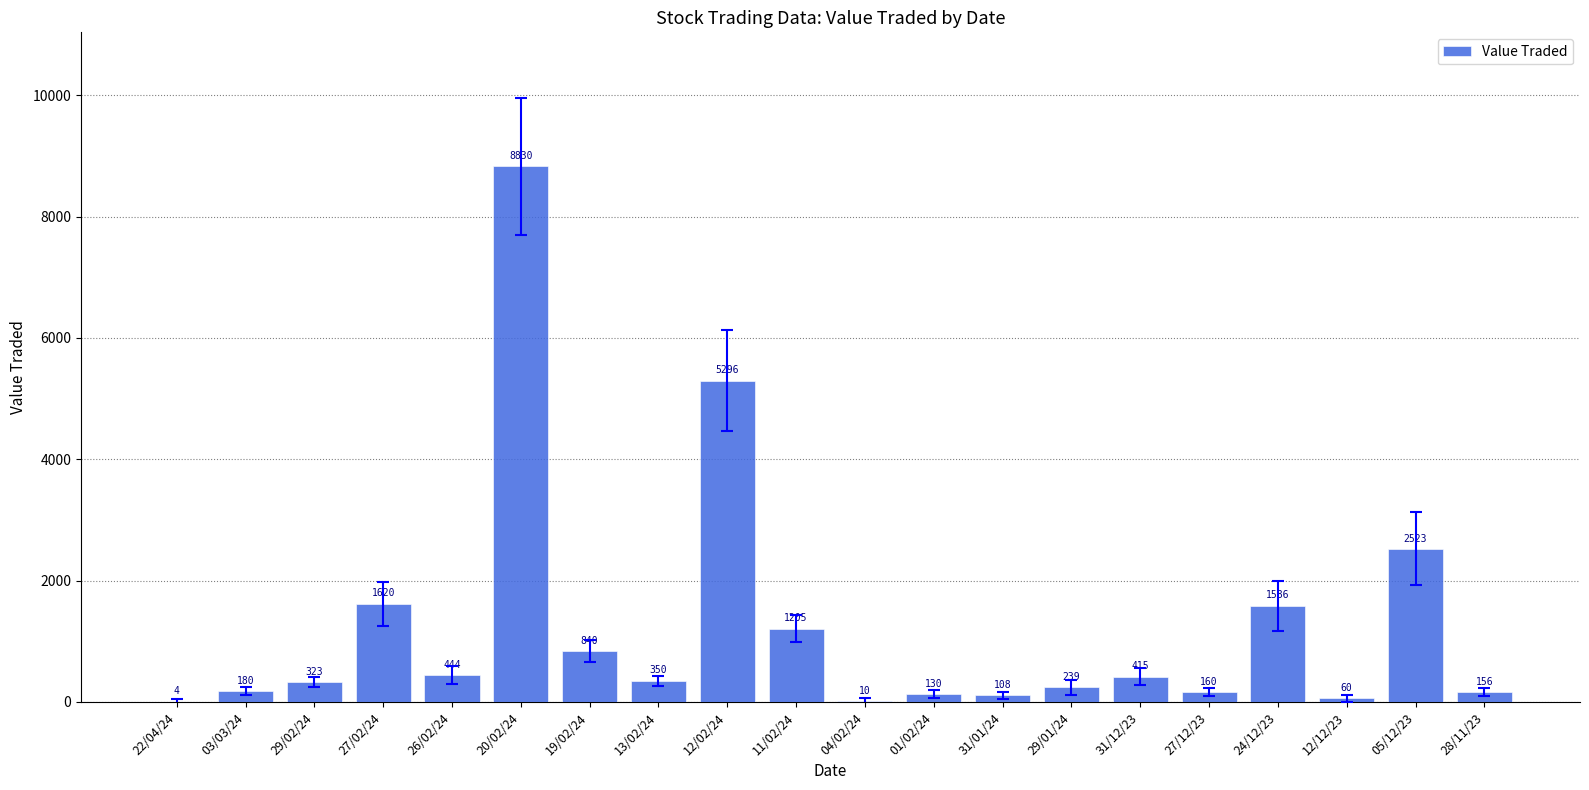

What is the sum of the values at 20/02/24 and 13/02/24?

9180